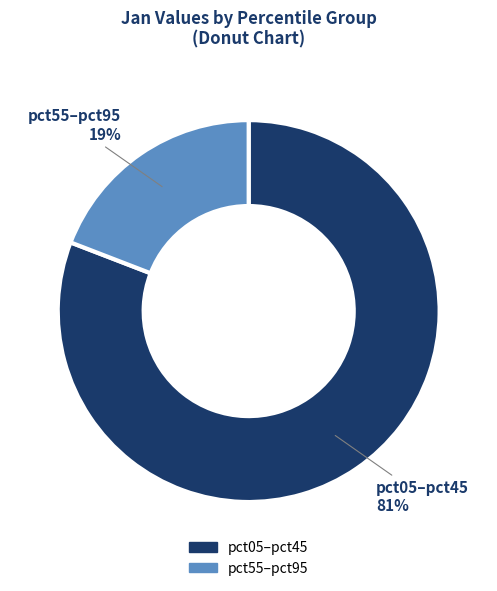

Is there a majority slice in this chart?

Yes